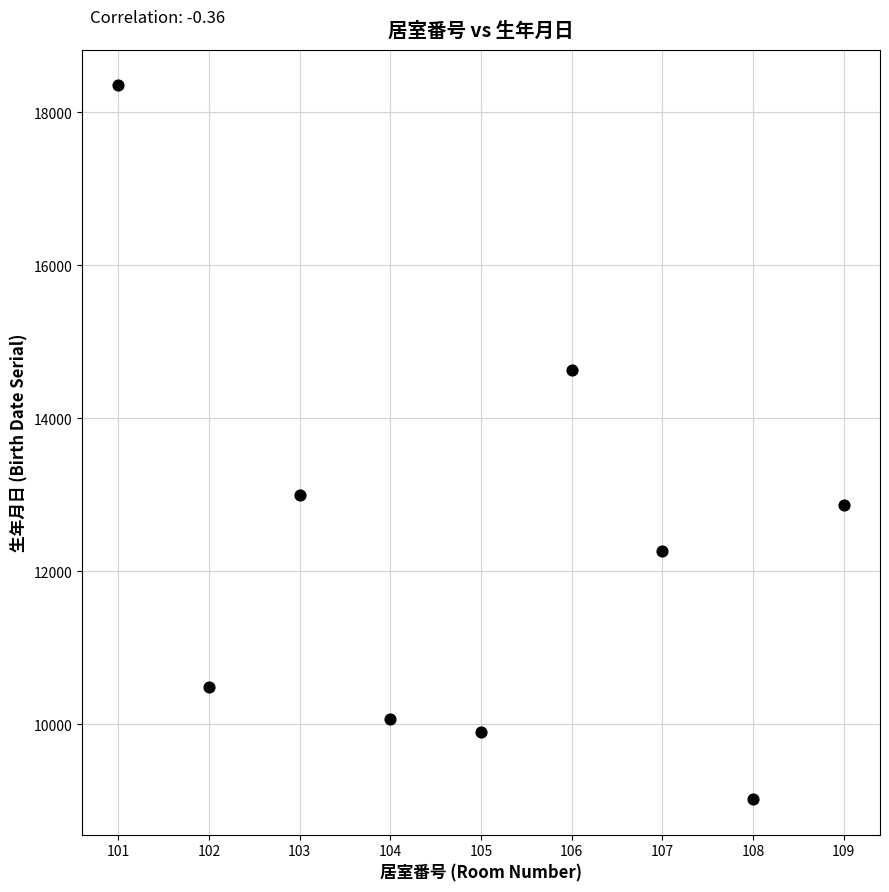

What Y value in the scatter plot is closest to 13688?

13005